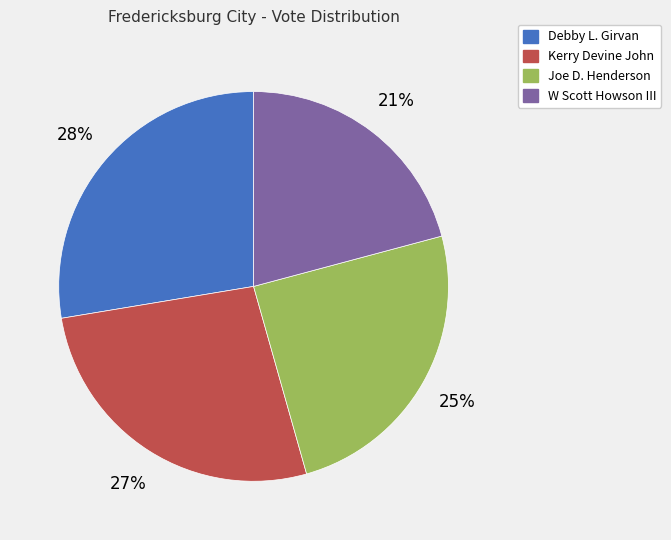

Does W Scott Howson III account for over 50% of the chart?

No